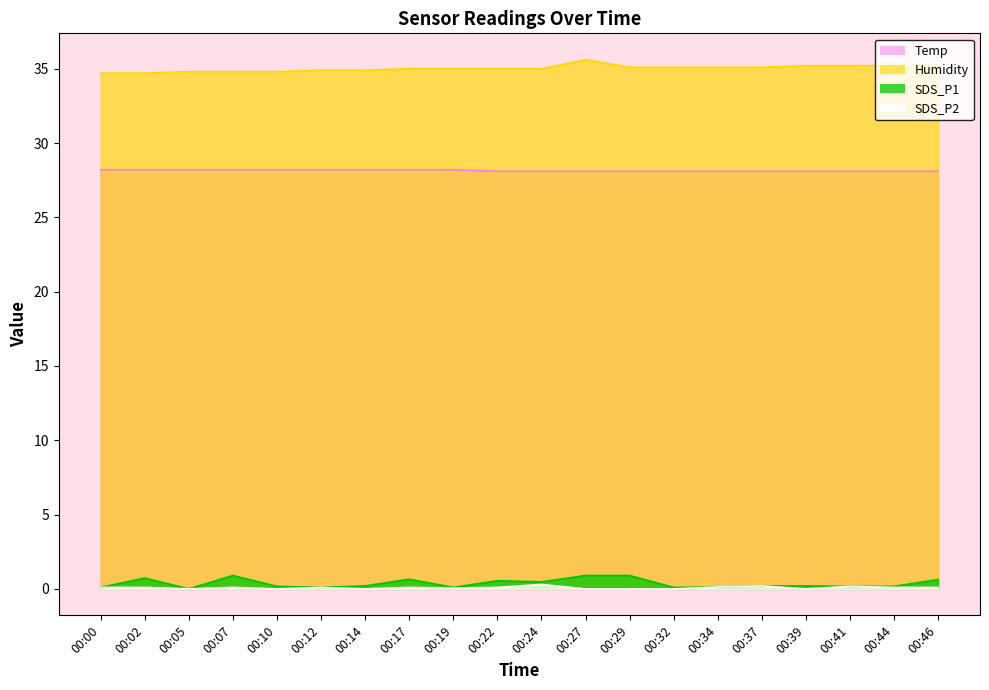

Does the chart display data point markers on the line(s)?

No